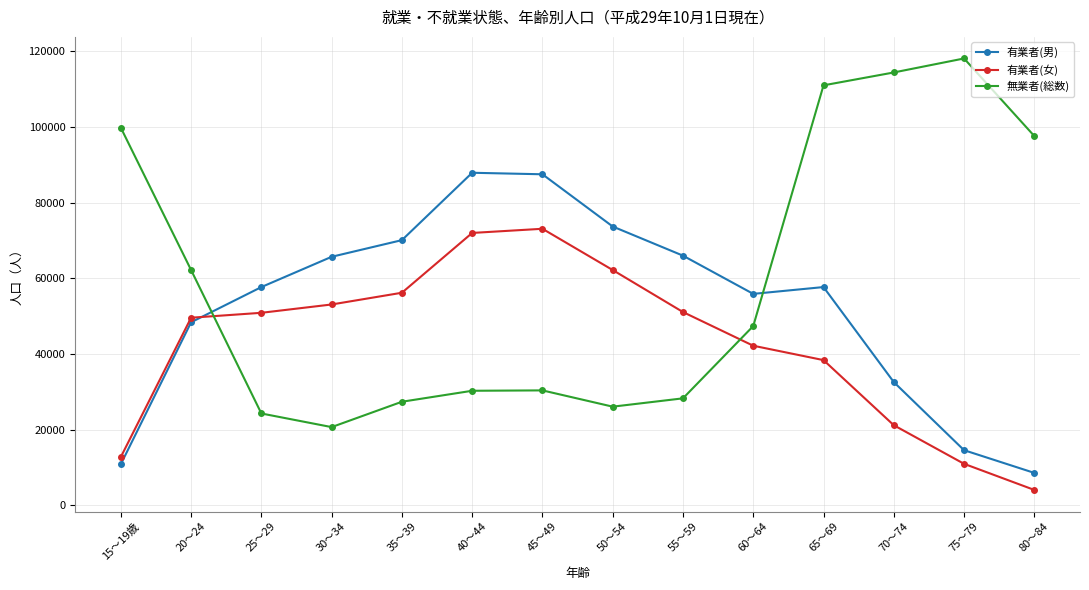

The value of 無業者(総数) at 60～64 is 47400. True or false?

True